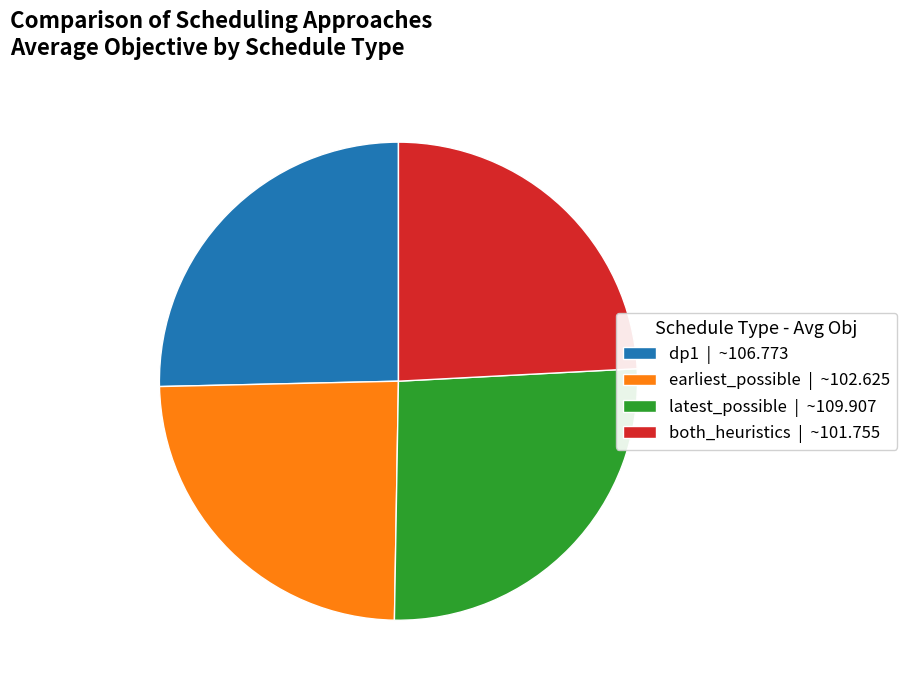

Is the sum of latest_possible | ~109.907 and dp1 | ~106.773 greater than half?

Yes